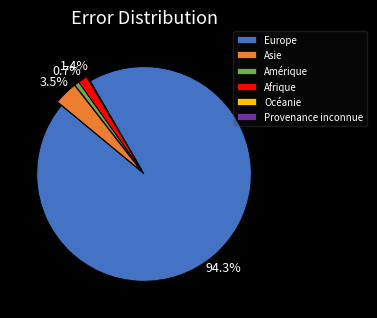

Which slice is the largest?

Europe